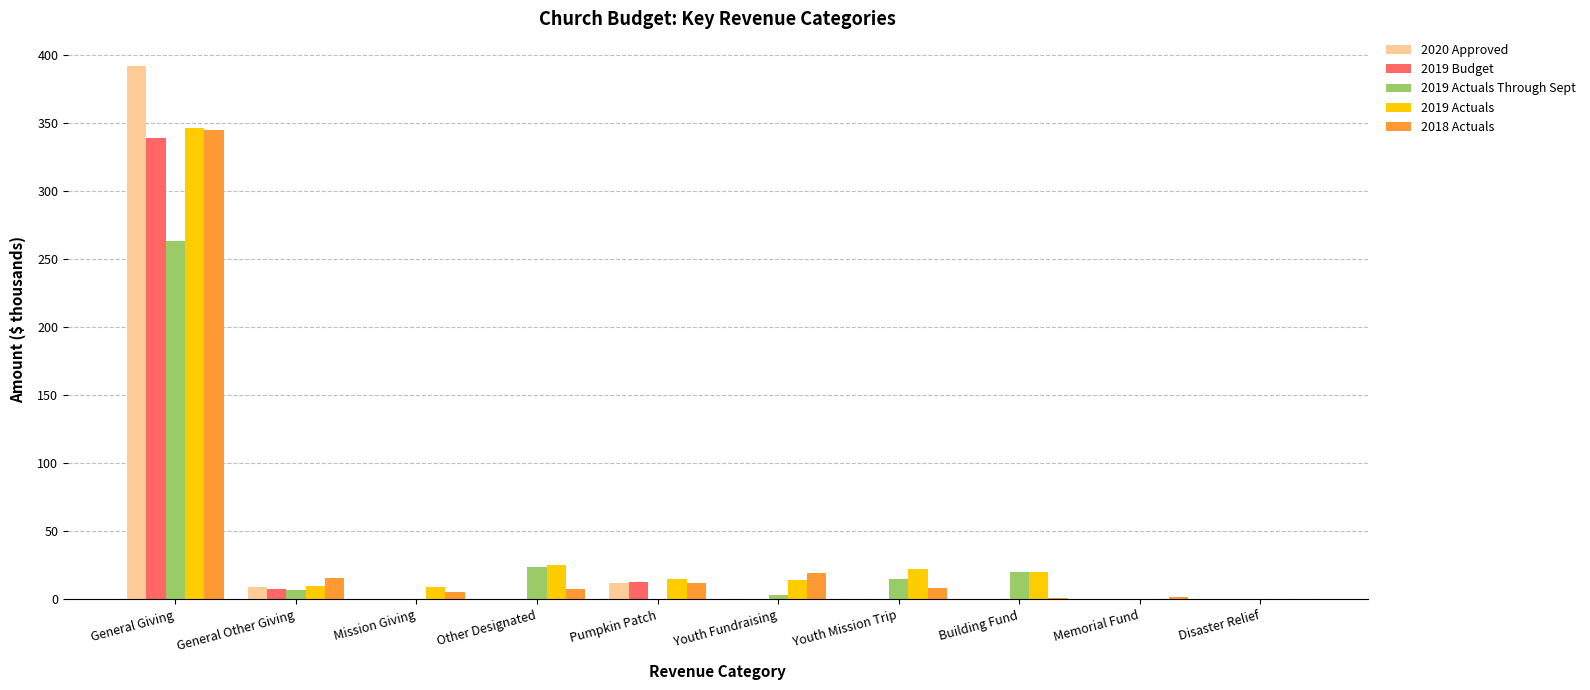

Which category has the highest value across all series?

General Giving